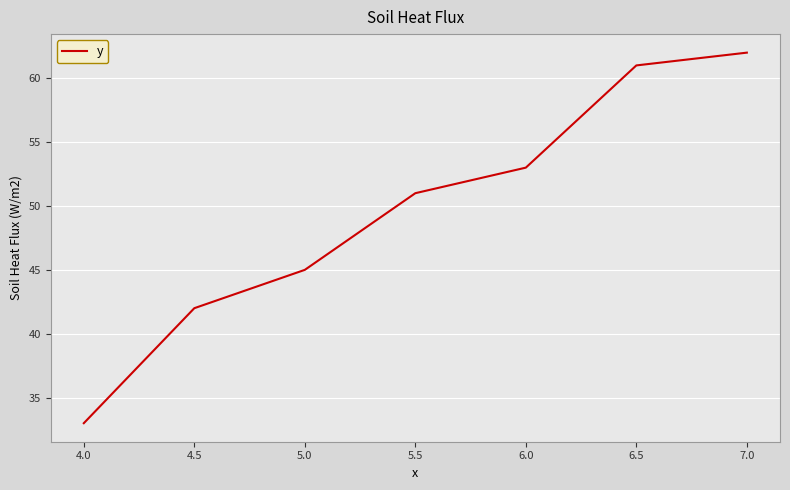

What position from the right is 4.0?

7